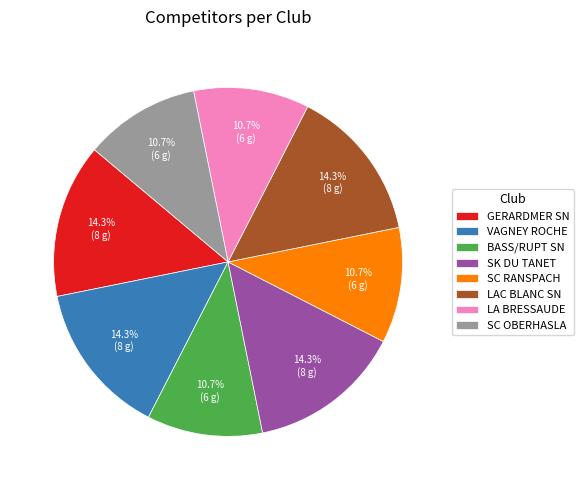

Is it true that VAGNEY ROCHE is 14% of the pie?

True